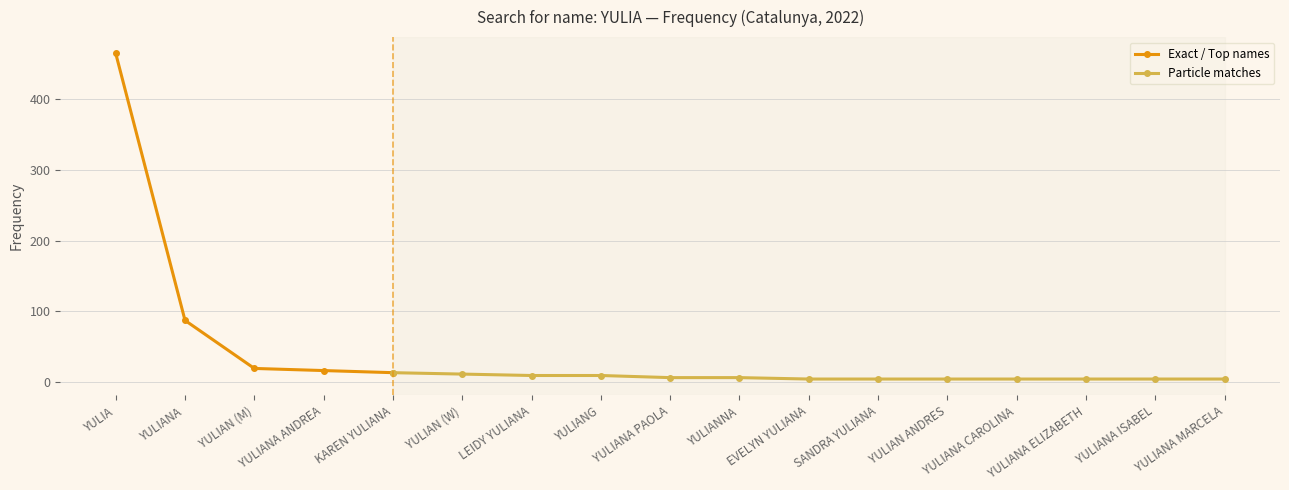

What position from the left is YULIA?

1